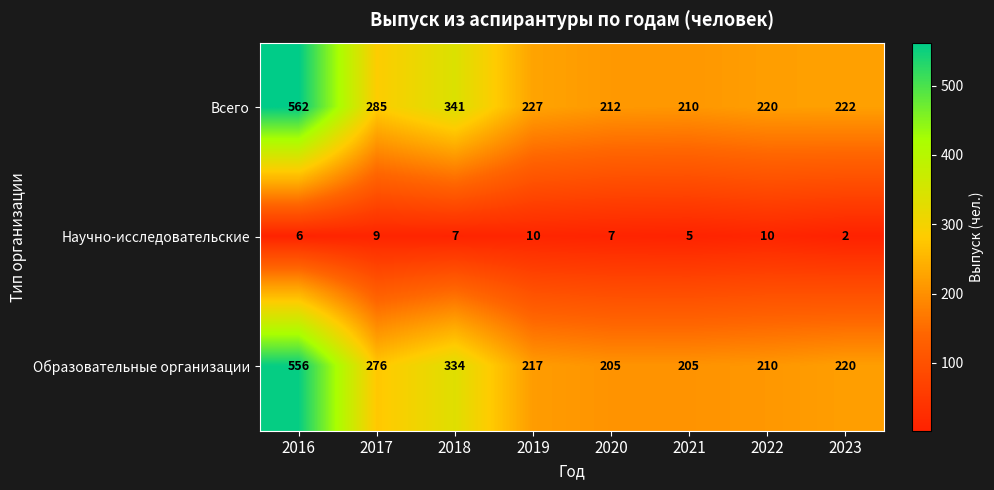

What is the average value of the Всего series?

285